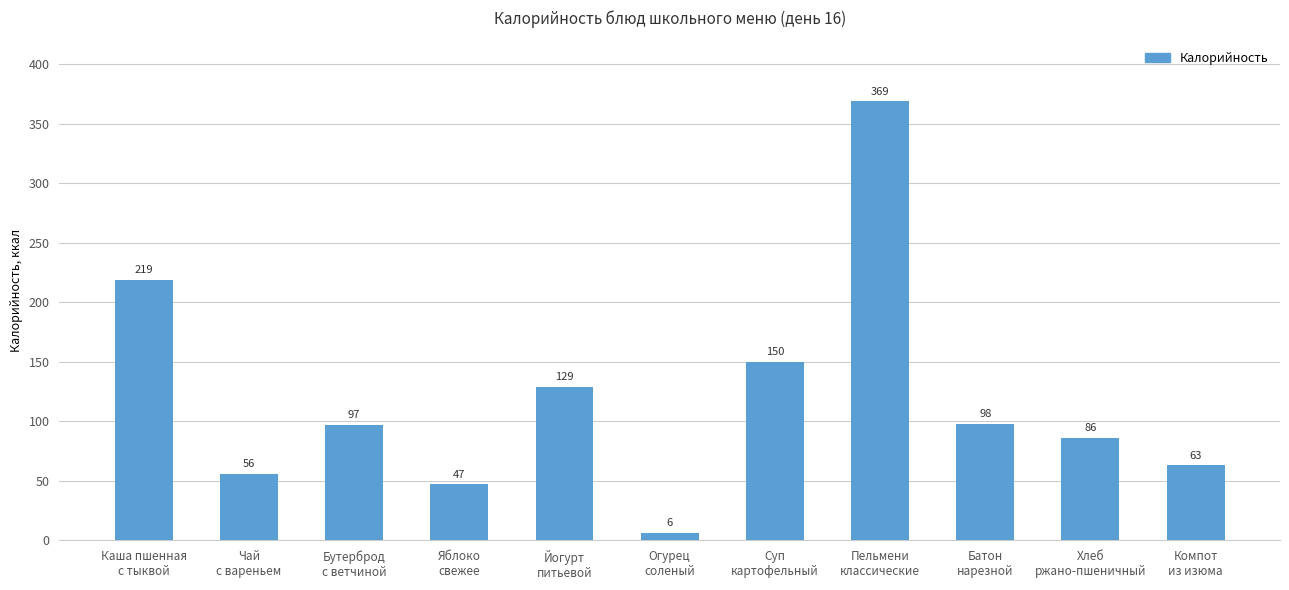

What is the minimum value shown in the chart?

6.0